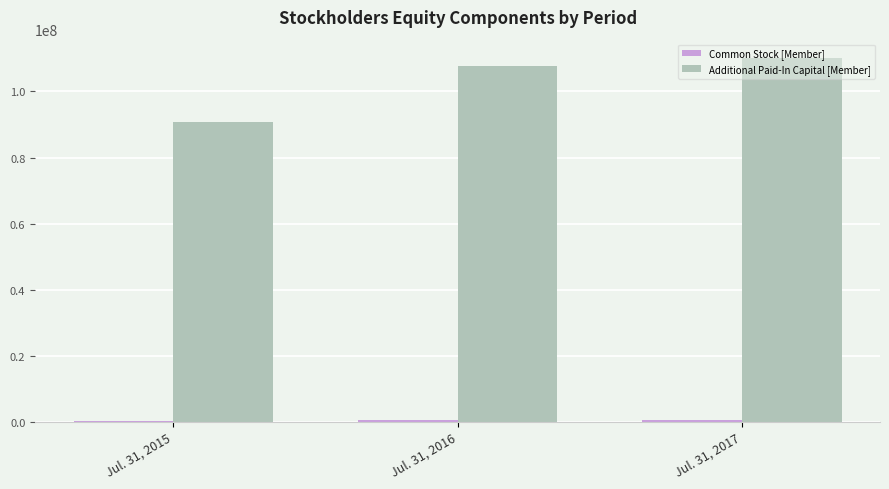

Is it true that Additional Paid-In Capital [Member] equals 90811000 at Jul. 31, 2015?

True